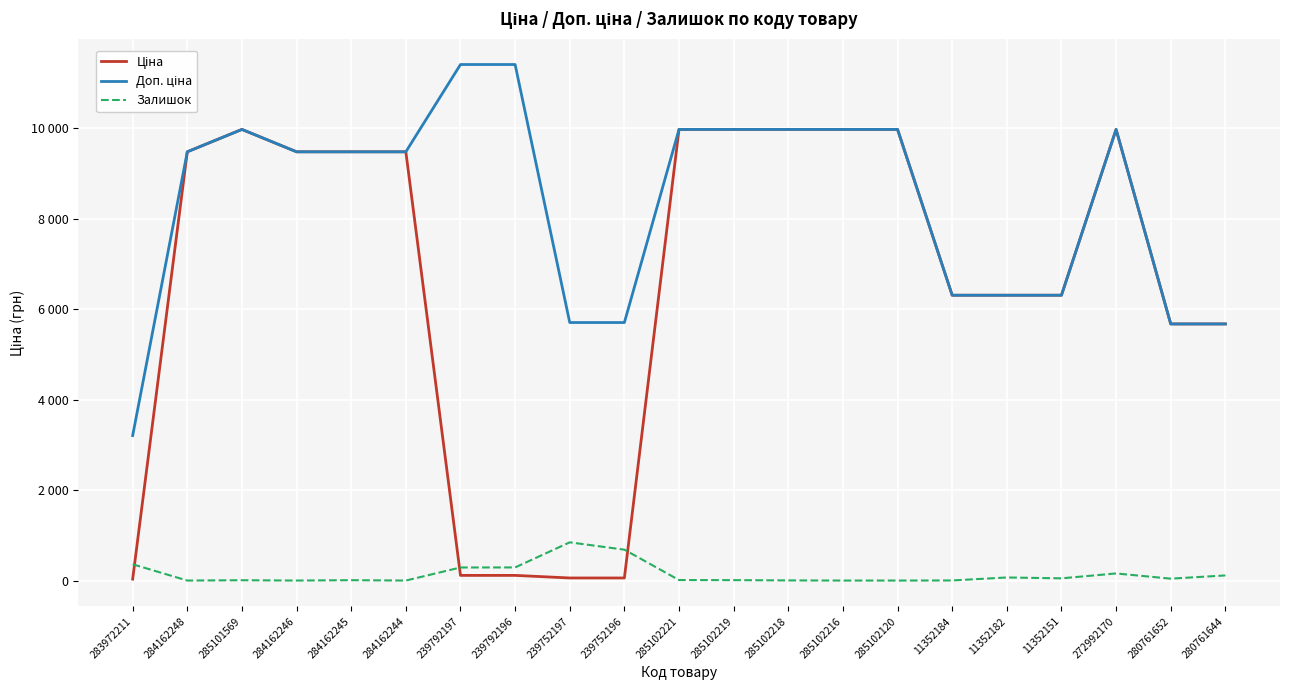

How many interior local peaks does the Залишок series have?

5